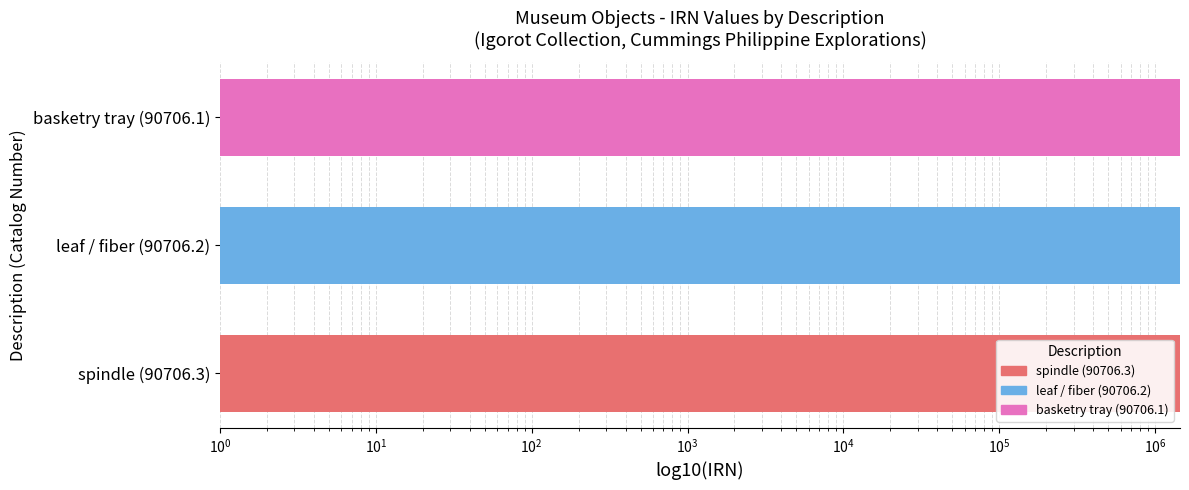

True or false: the data shows 615958 at basketry tray (90706.1).

False